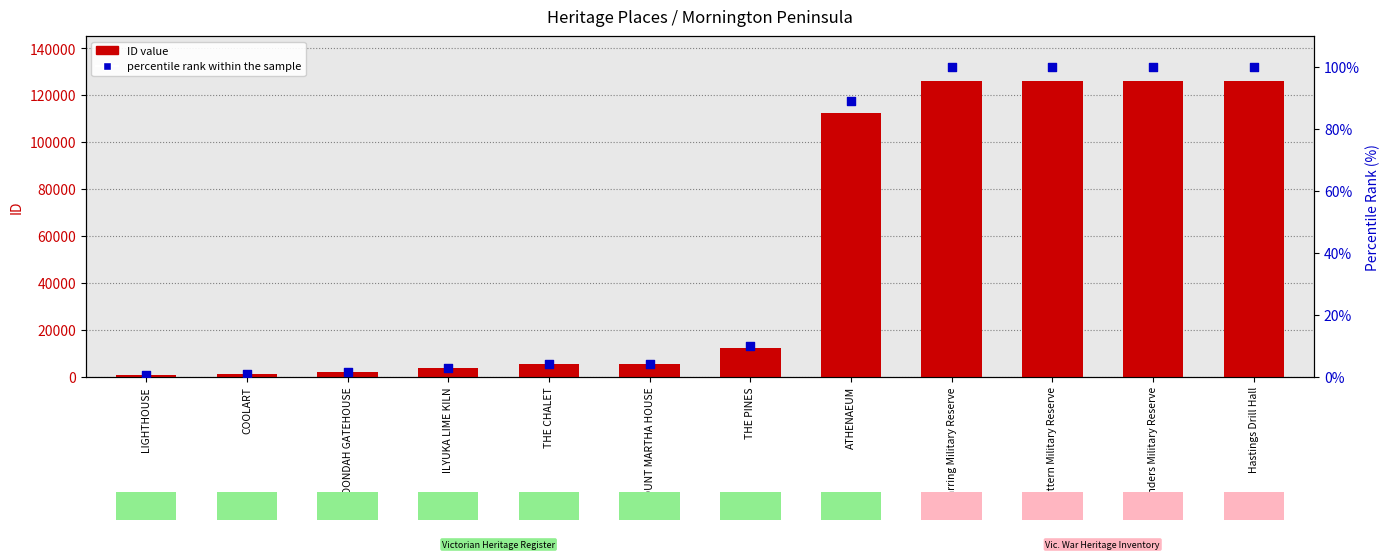

Which series reaches the maximum Y coordinate?

ID value